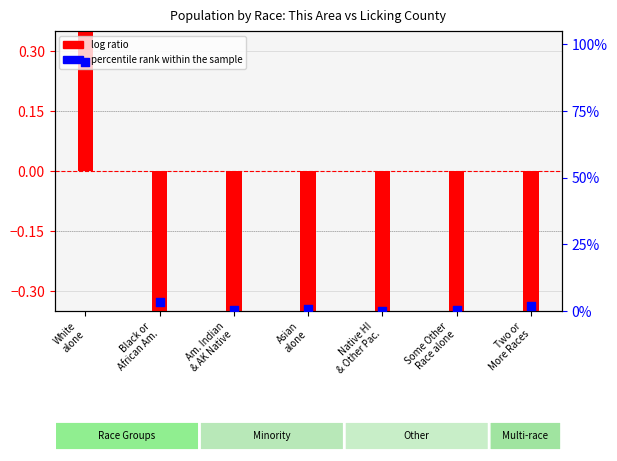

At which category is the sum across all series the highest?

White
alone